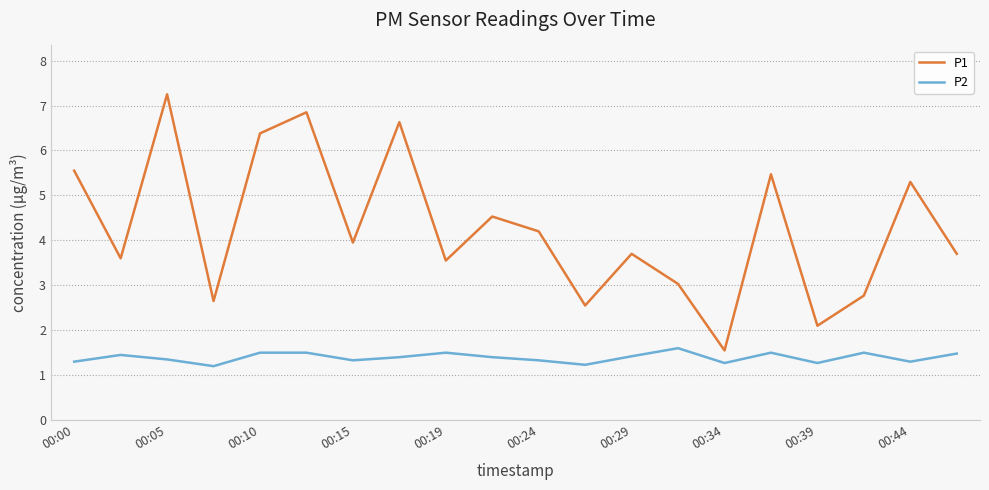

In P1, how many points are higher than both neighbors (excluding endpoints)?

7